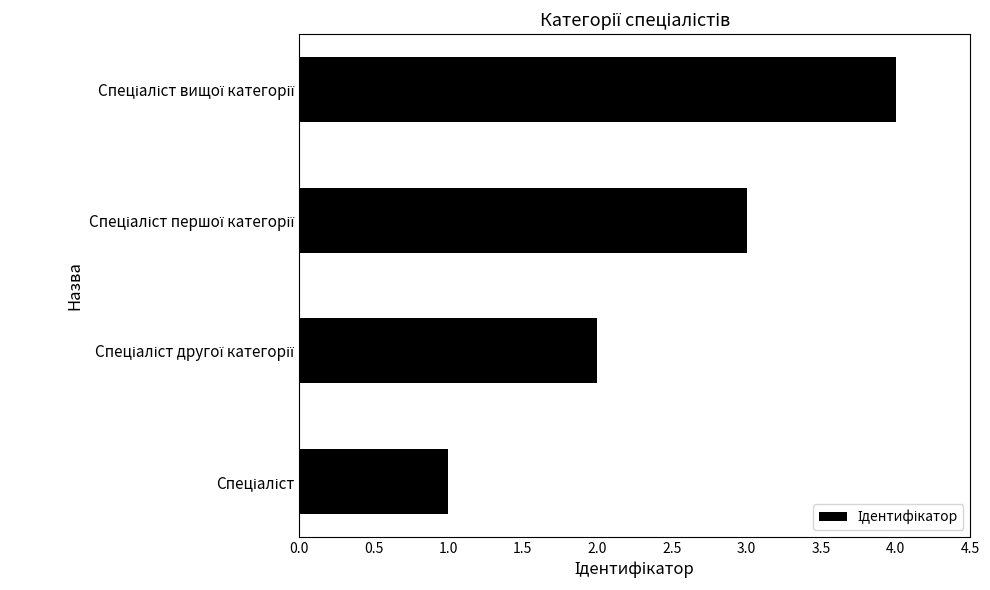

What is the greatest value displayed?

4